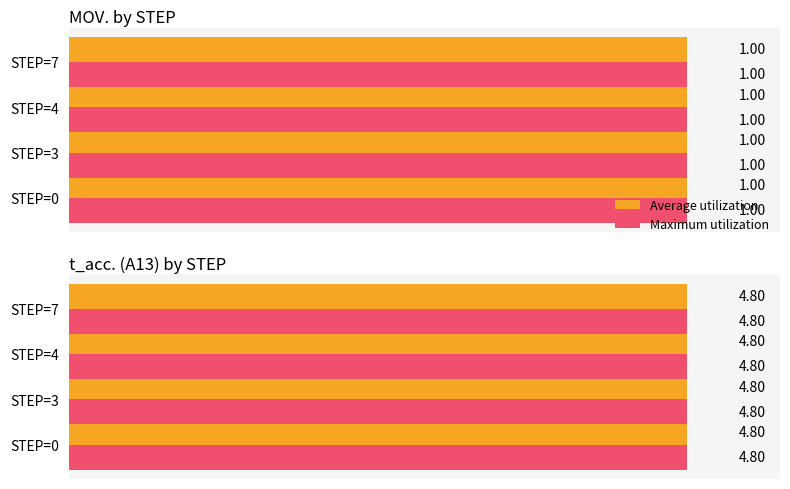

Is it true that MOV. equals 1.5 at 4?

False